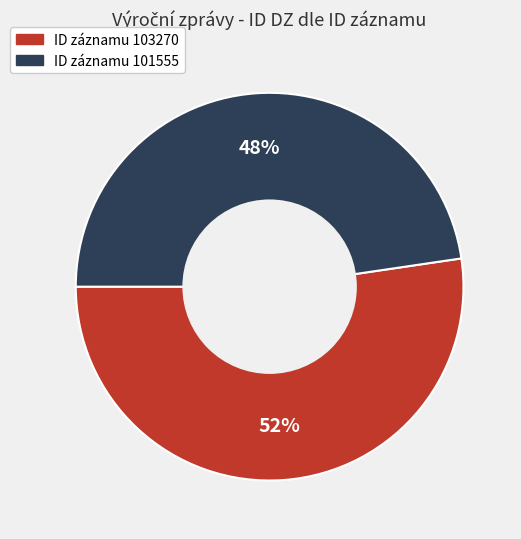

To the nearest percent, what is the average slice percentage?

50%